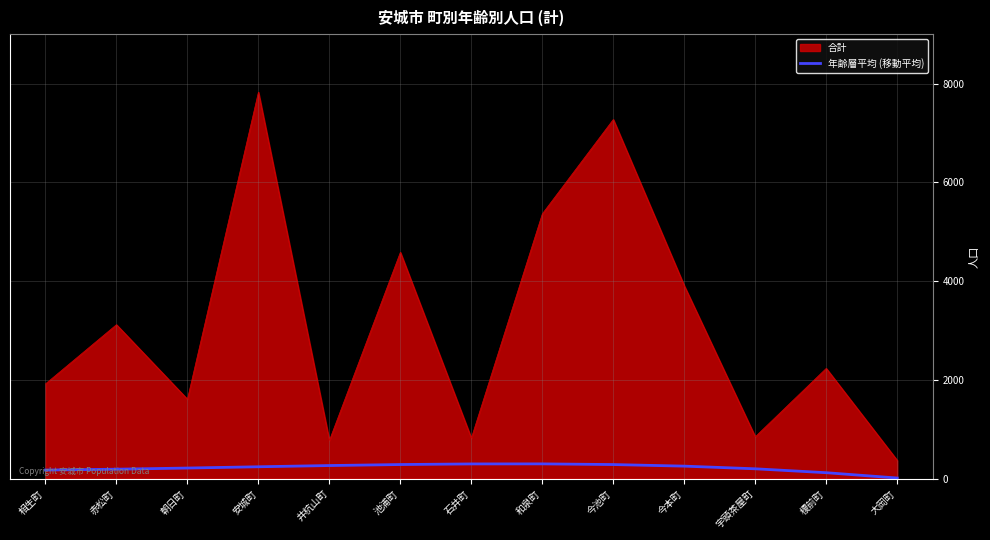

What position from the right is 宇頭茶屋町?

3